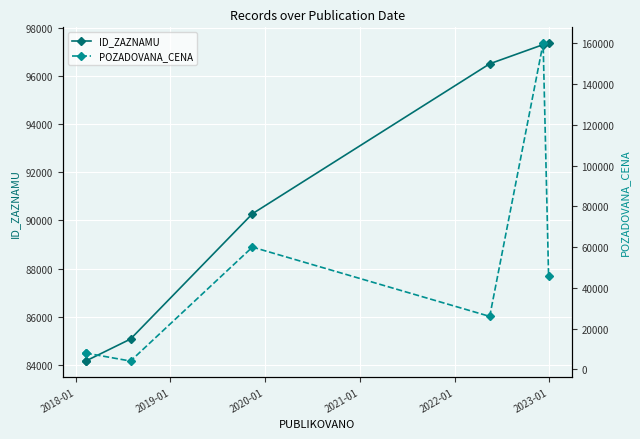

Rank the series by their average value, from lowest to highest.

POZADOVANA_CENA, ID_ZAZNAMU